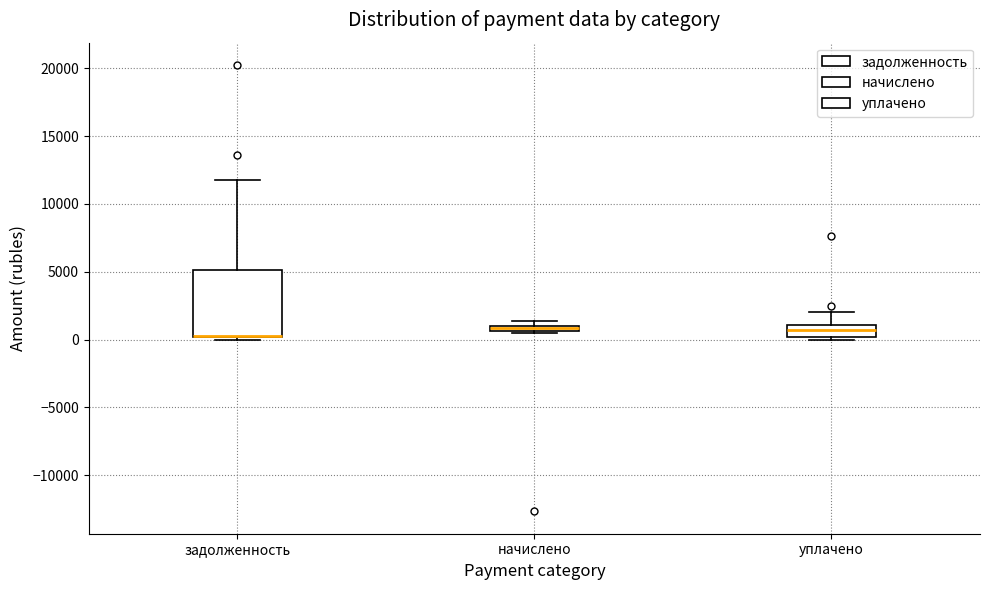

Where is the upper edge of the box for задолженность on the y-axis? The values are not printed on the chart, so give them approximately, as read against the axis.

5000